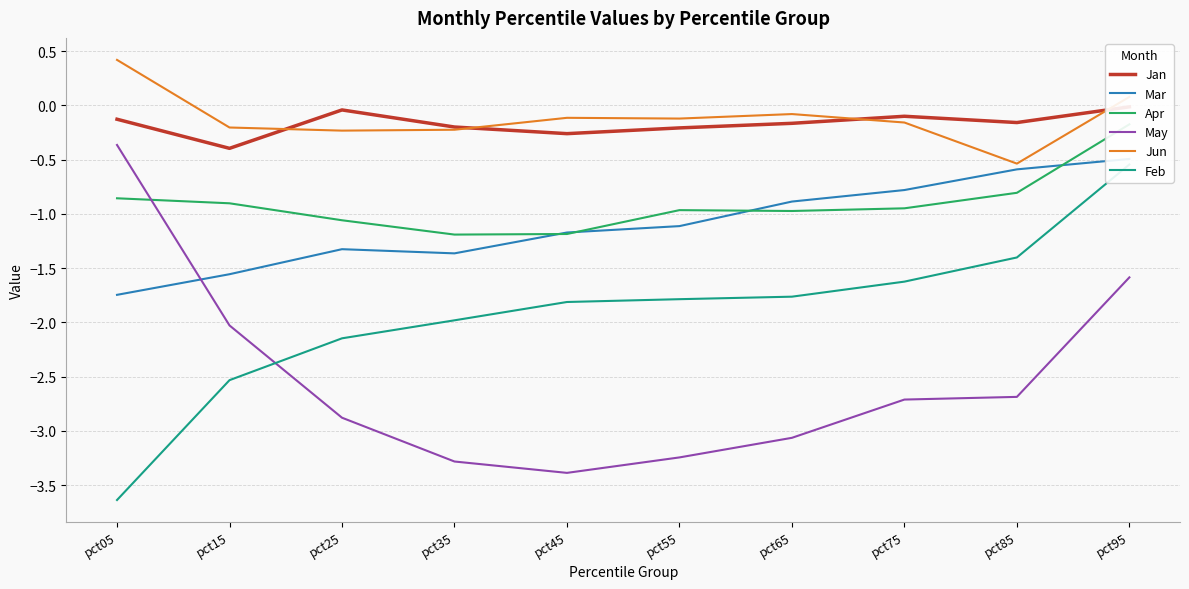

Where does the May series first go above -2?

pct05